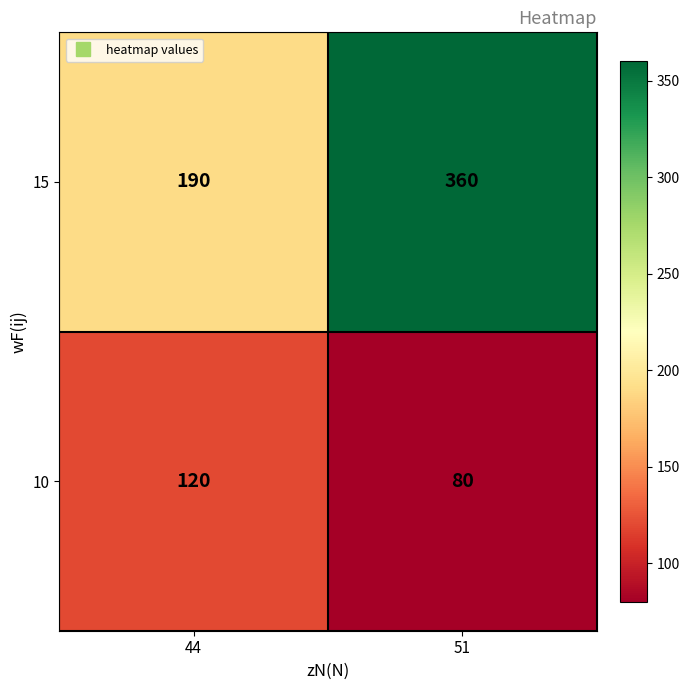

True or false: 10 has a value of 80 at 51.

True